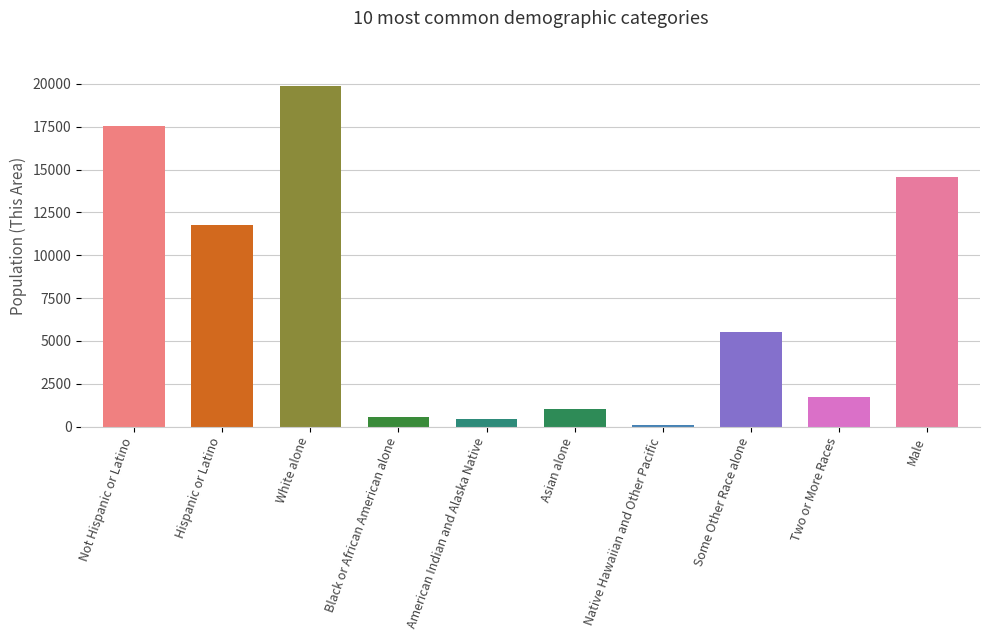

Are the bars grouped side by side (vs. stacked)?

No